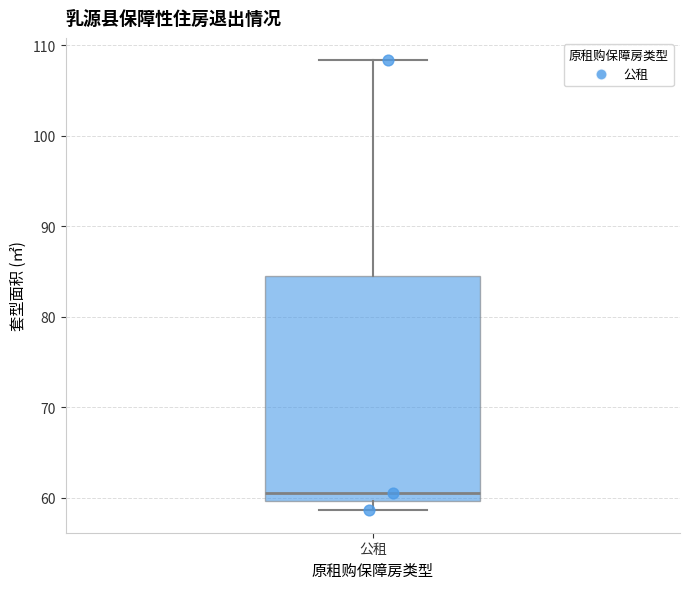

Where is the lower edge of the box for 公租 on the y-axis? The values are not printed on the chart, so give them approximately, as read against the axis.

60